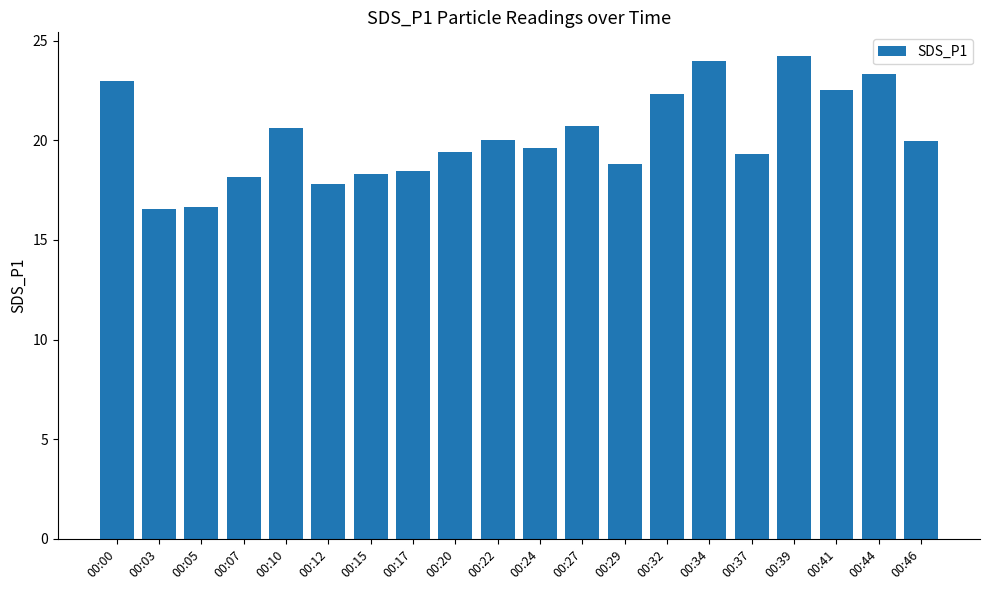

At which label does the data first exceed 19?

00:00